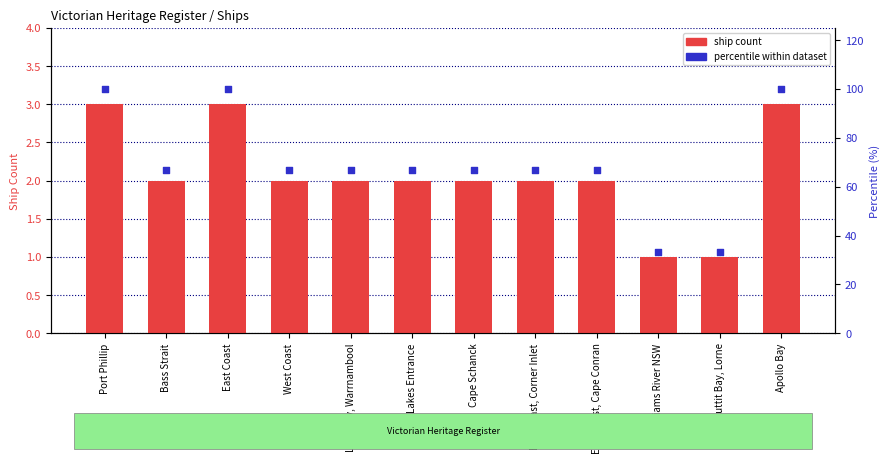

Is the value of ship count at East Coast greater than the value of percentile within dataset at Lakes Entrance?

No